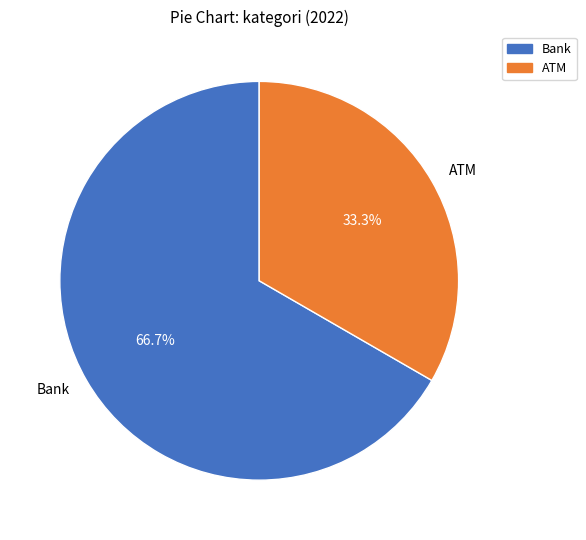

Does ATM account for over 50% of the chart?

No